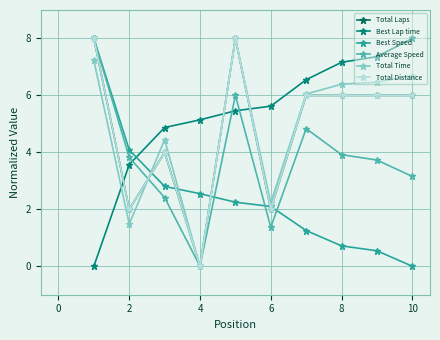

Is this an area chart (filled region under the line)?

No